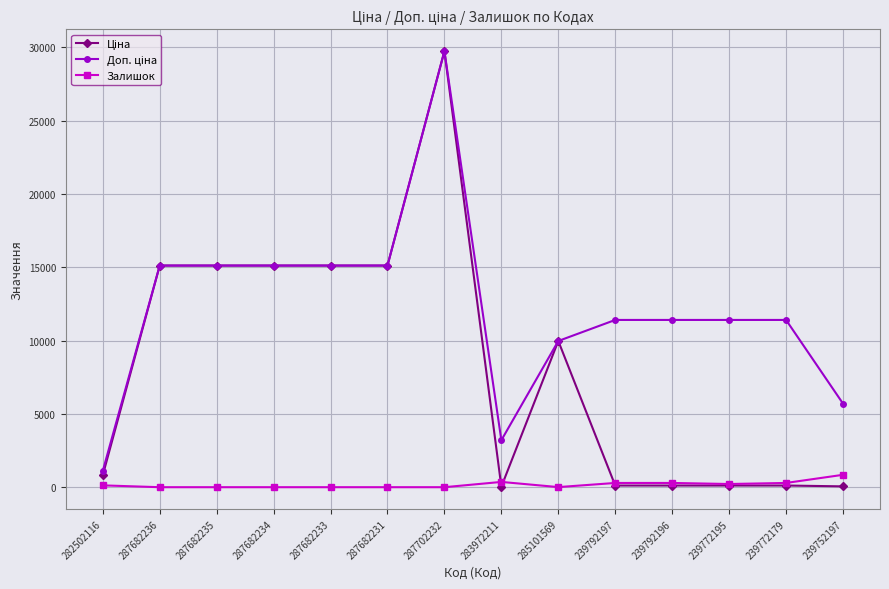

At which category is the sum across all series the highest?

287702232